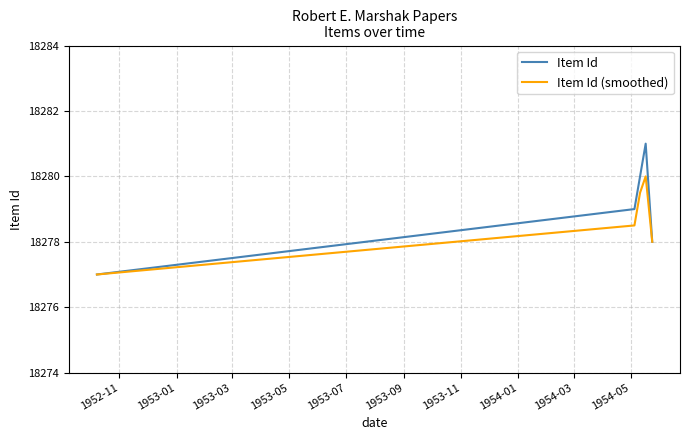

Which series has the widest spread of values?

Item Id